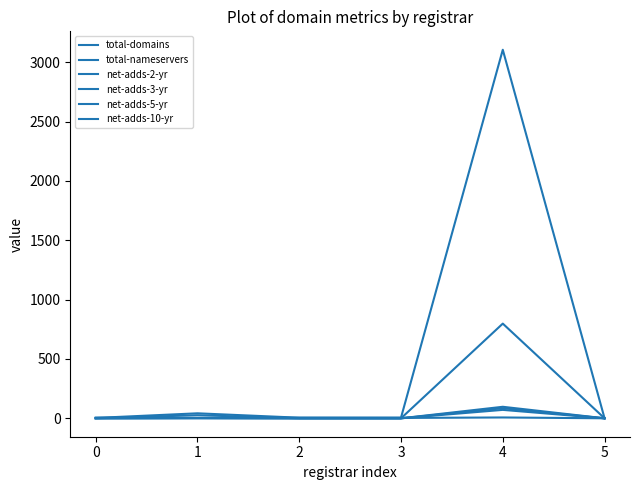

How many lines are shown in the chart?

6